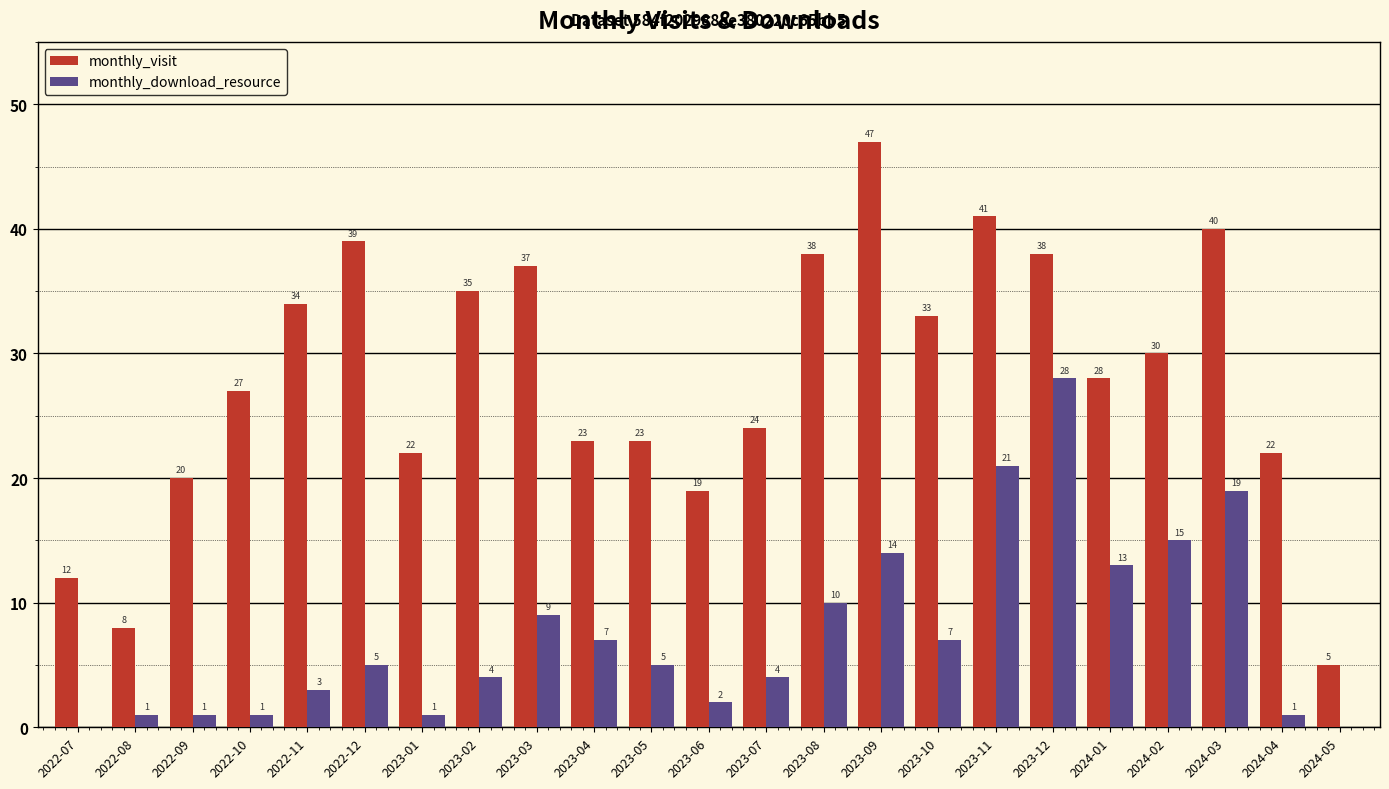

Is it true that monthly_download_resource equals 5 at 2023-04?

False